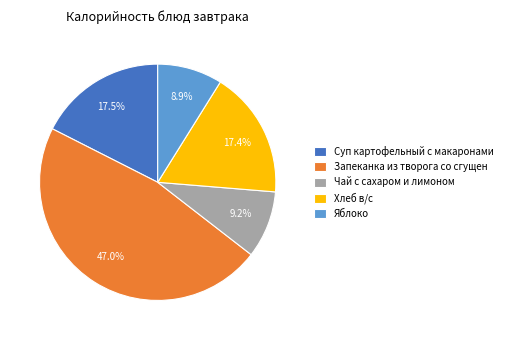

Does Суп картофельный с макаронами represent more than half of the total?

No